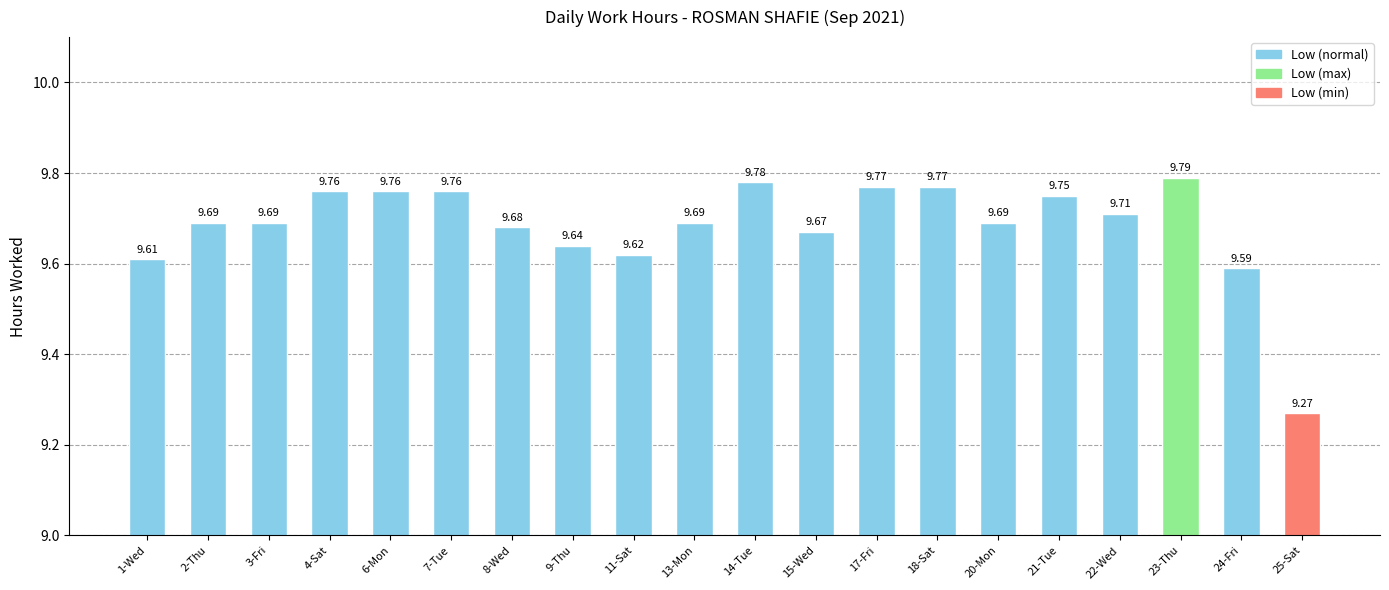

What is the change in value from 3-Fri to 7-Tue?

+0.1